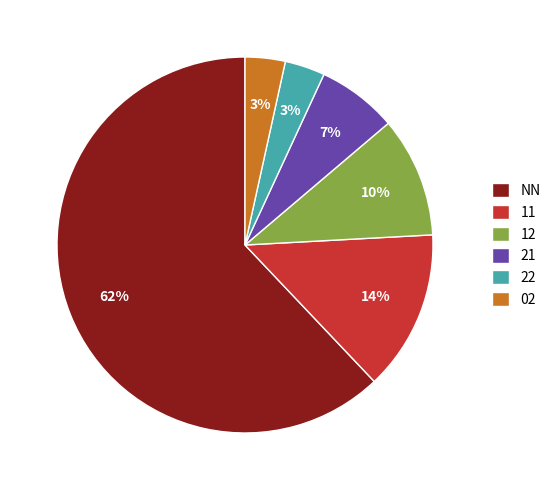

To the nearest percent, what is the average slice percentage?

17%